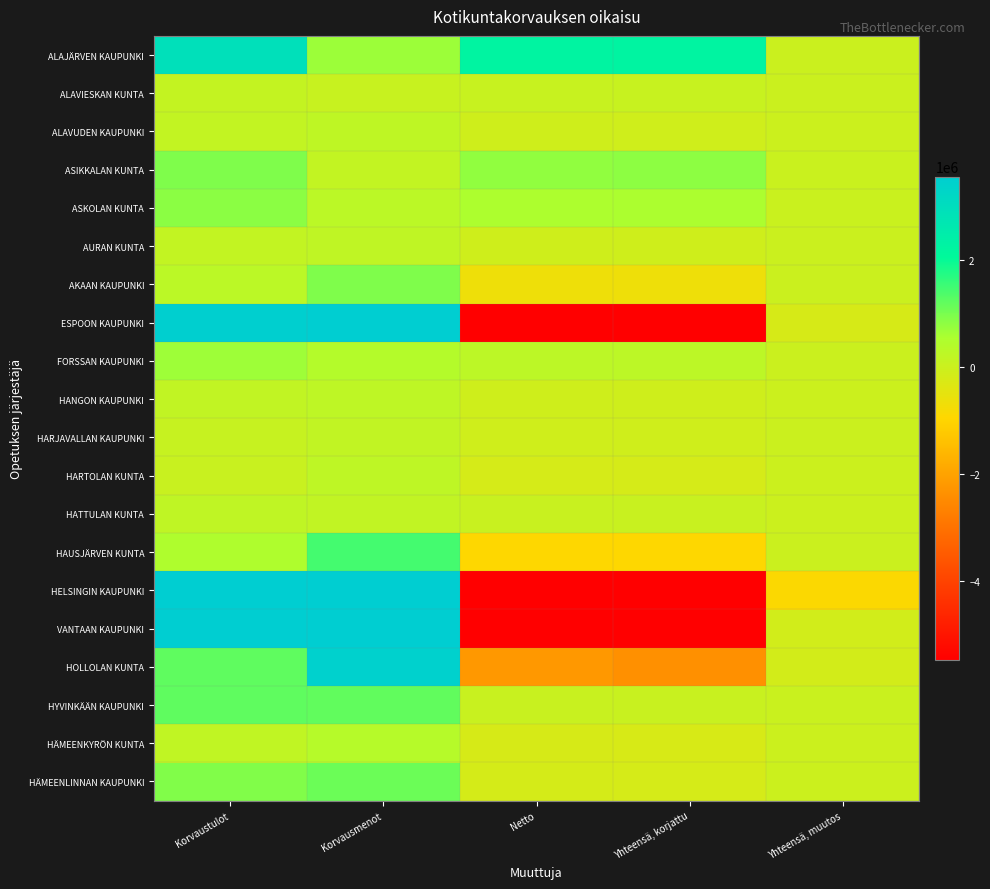

Reading left to right, extract all data points from this chart.

ALAJÄRVEN KAUPUNKI: Korvaustulot=2936889.7	Korvausmenot=691193.9	Netto=2245695.9	Yhteensä, korjattu=2250232.2	Yhteensä, muutos=4536.4
ALAVIESKAN KUNTA: Korvaustulot=119061.1	Korvausmenot=59567.7	Netto=59493.4	Yhteensä, korjattu=64029.7	Yhteensä, muutos=4536.4
ALAVUDEN KAUPUNKI: Korvaustulot=151708.1	Korvausmenot=220274.2	Netto=-68566.1	Yhteensä, korjattu=-80464.8	Yhteensä, muutos=-11898.7
ASIKKALAN KUNTA: Korvaustulot=934045.8	Korvausmenot=148911.9	Netto=785133.9	Yhteensä, korjattu=808931.2	Yhteensä, muutos=23797.3
ASKOLAN KUNTA: Korvaustulot=824206.1	Korvausmenot=288156.1	Netto=536050.1	Yhteensä, korjattu=547948.7	Yhteensä, muutos=11898.7
AURAN KUNTA: Korvaustulot=139809.4	Korvausmenot=202946.7	Netto=-63137.3	Yhteensä, korjattu=-64029.7	Yhteensä, muutos=-892.4
AKAAN KAUPUNKI: Korvaustulot=293079.2	Korvausmenot=939534.0	Netto=-646454.8	Yhteensä, korjattu=-646454.8	Yhteensä, muutos=0.0
ESPOON KAUPUNKI: Korvaustulot=3515016.4	Korvausmenot=18338191.6	Netto=-14823175.2	Yhteensä, korjattu=-15036870.9	Yhteensä, muutos=-213695.7
FORSSAN KAUPUNKI: Korvaustulot=676737.0	Korvausmenot=413121.9	Netto=263615.1	Yhteensä, korjattu=259078.7	Yhteensä, muutos=-4536.4
HANGON KAUPUNKI: Korvaustulot=168217.5	Korvausmenot=229451.0	Netto=-61233.5	Yhteensä, korjattu=-68670.2	Yhteensä, muutos=-7436.7
HARJAVALLAN KAUPUNKI: Korvaustulot=77341.4	Korvausmenot=170131.7	Netto=-92790.3	Yhteensä, korjattu=-85353.6	Yhteensä, muutos=7436.7
HARTOLAN KUNTA: Korvaustulot=43207.1	Korvausmenot=226922.5	Netto=-183715.5	Yhteensä, korjattu=-191152.2	Yhteensä, muutos=-7436.7
HATTULAN KUNTA: Korvaustulot=197964.2	Korvausmenot=158059.0	Netto=39905.2	Yhteensä, korjattu=32468.5	Yhteensä, muutos=-7436.7
HAUSJÄRVEN KUNTA: Korvaustulot=501380.3	Korvausmenot=1454017.7	Netto=-952637.4	Yhteensä, korjattu=-952637.4	Yhteensä, muutos=0.0
HELSINGIN KAUPUNKI: Korvaustulot=6722006.0	Korvausmenot=96341775.8	Netto=-89619769.8	Yhteensä, korjattu=-90519815.0	Yhteensä, muutos=-900045.3
VANTAAN KAUPUNKI: Korvaustulot=4388899.5	Korvausmenot=9859986.3	Netto=-5471086.7	Yhteensä, korjattu=-5594443.2	Yhteensä, muutos=-123356.5
HOLLOLAN KUNTA: Korvaustulot=1222960.4	Korvausmenot=3441915.5	Netto=-2218955.1	Yhteensä, korjattu=-2361813.5	Yhteensä, muutos=-142858.4
HYVINKÄÄN KAUPUNKI: Korvaustulot=1225637.6	Korvausmenot=1194195.3	Netto=31442.2	Yhteensä, korjattu=43340.9	Yhteensä, muutos=11898.7
HÄMEENKYRÖN KUNTA: Korvaustulot=174092.4	Korvausmenot=379567.6	Netto=-205475.2	Yhteensä, korjattu=-224810.5	Yhteensä, muutos=-19335.3
HÄMEENLINNAN KAUPUNKI: Korvaustulot=928542.6	Korvausmenot=1110250.2	Netto=-181707.6	Yhteensä, korjattu=-193606.3	Yhteensä, muutos=-11898.7